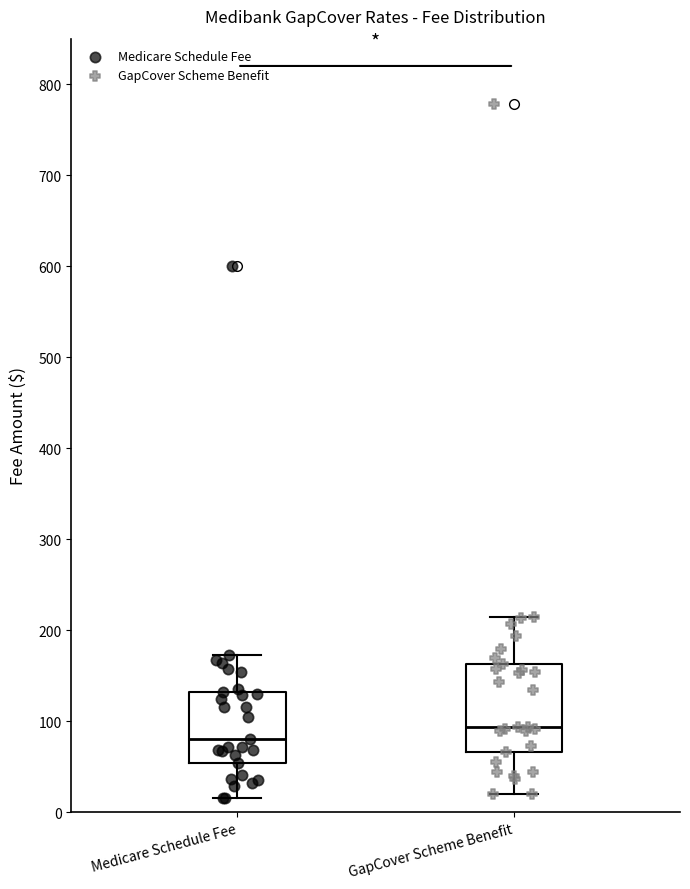

Reading left to right, read every box against the y-axis: the position of its median line, the range the box covers, and the ends of its whiskers. The values are not printed on the chart, so give them approximately, as read against the axis.

Medicare Schedule Fee: median 80, box 50 to 130, whiskers 20 to 170
GapCover Scheme Benefit: median 90, box 70 to 160, whiskers 20 to 210